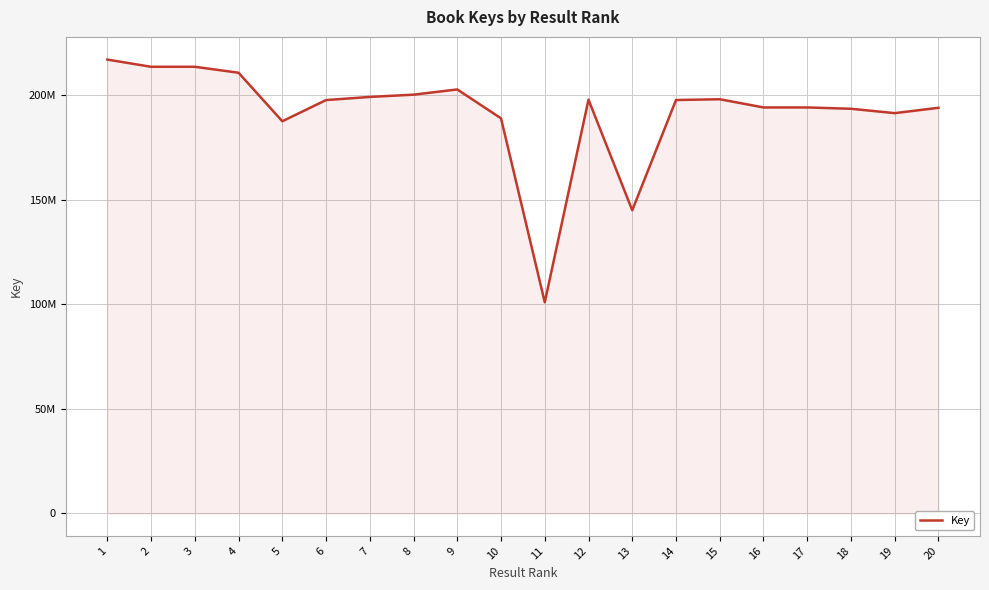

What is the value of the 6th point from the left?

197579120